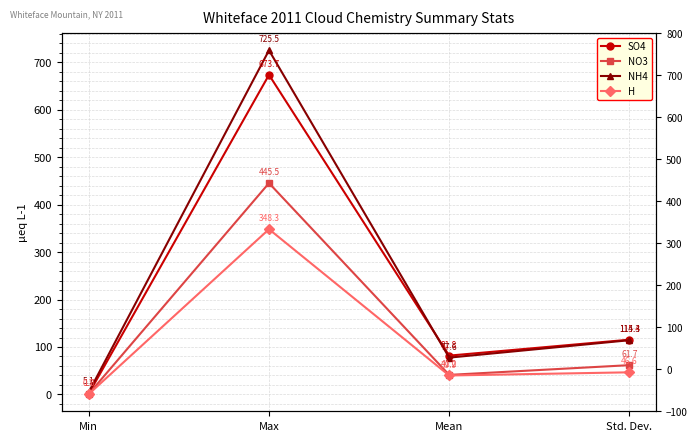

Reading right to left, transcribe all the data shown in this chart.

SO4: 115.4	81.8	673.7	1.8
NO3: 61.7	41.2	445.5	1.0
NH4: 114.3	77.6	725.5	5.1
H: 46.6	39.9	348.3	0.7